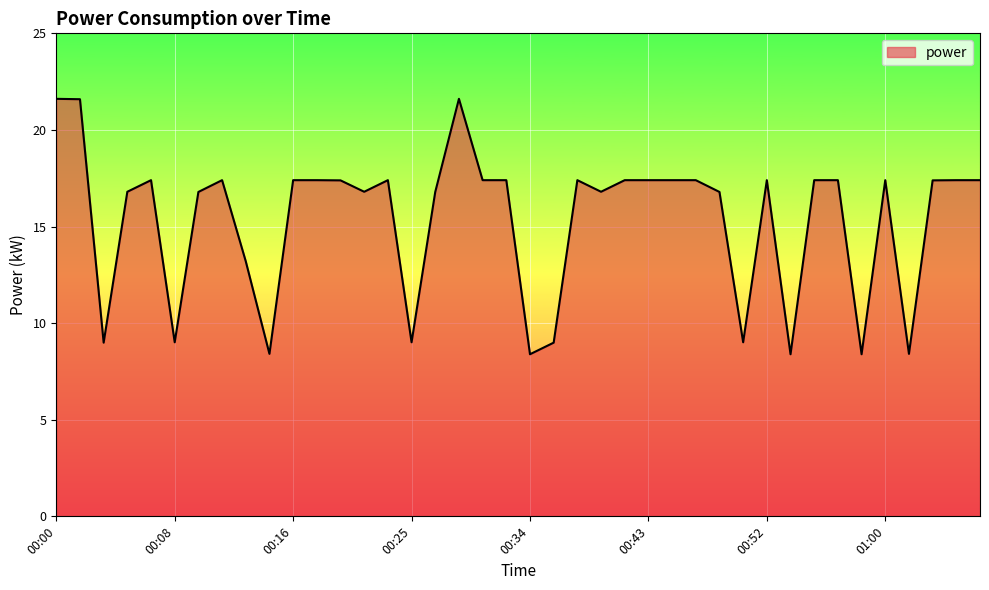

Count the number of categories in the chart.

40